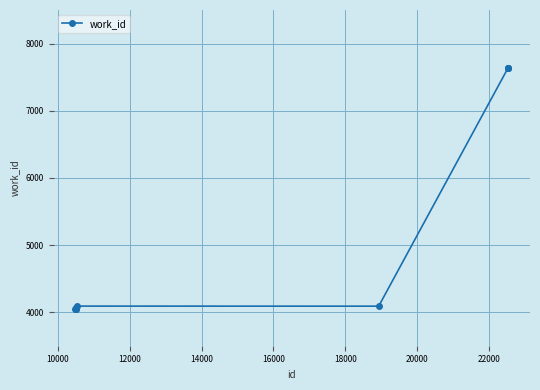

What is the maximum value shown in the chart?

7643